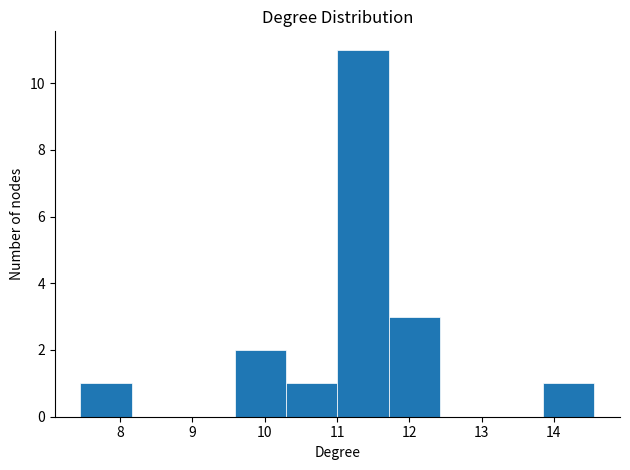

How tall is the bar that spans 7.5 to 8.2 on the x-axis? Neither the bar edges nor the heights are printed on the chart, so give them approximately, as read against the axes.

1